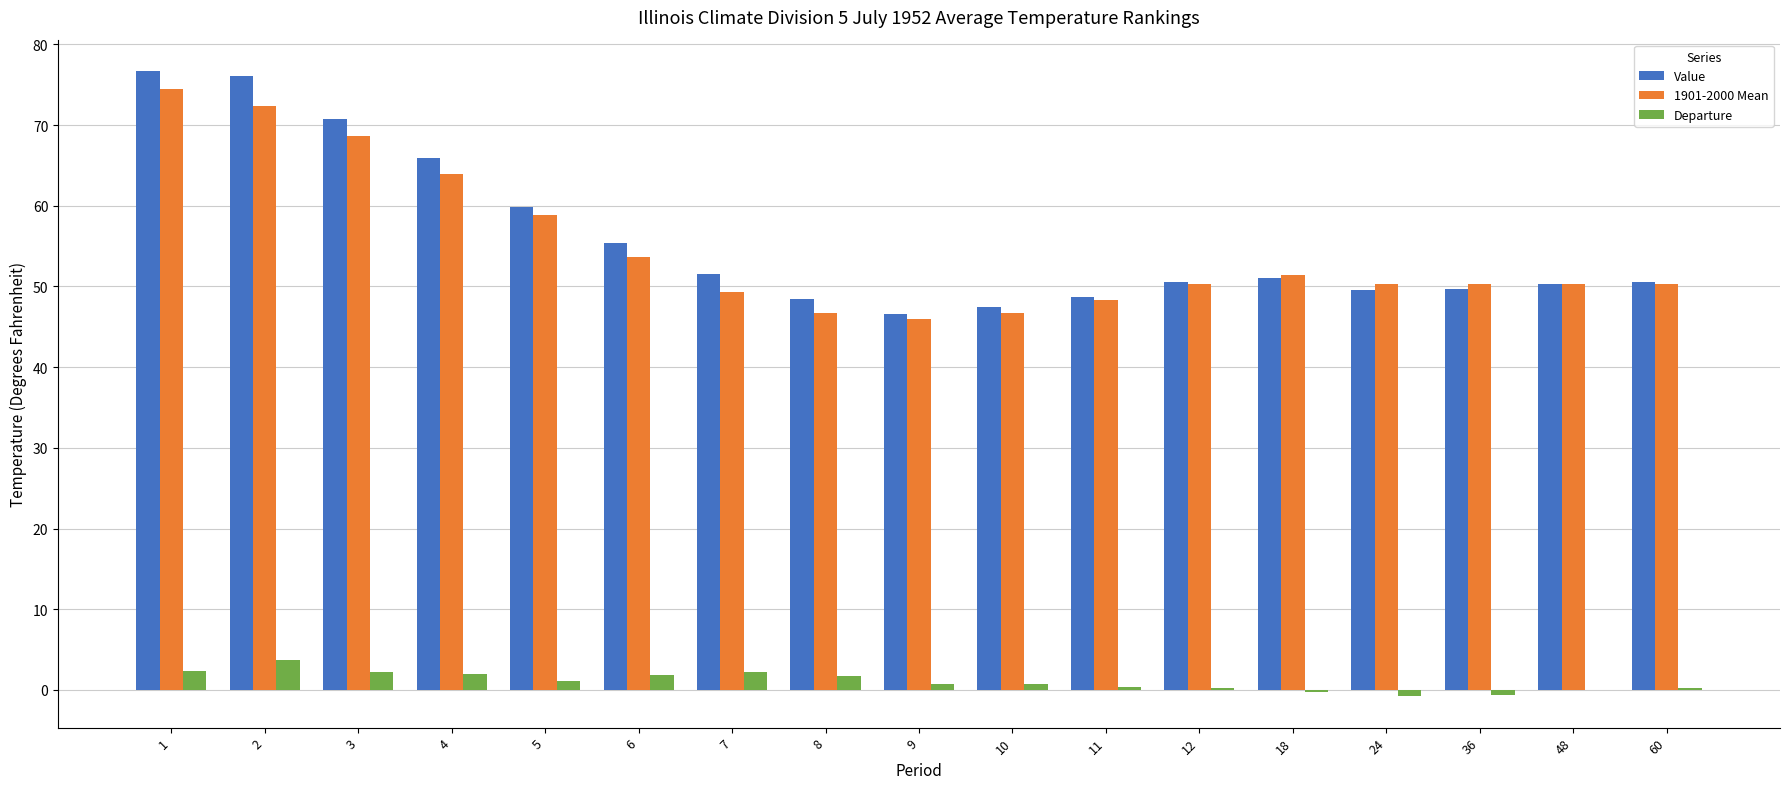

Are the bars horizontal?

No